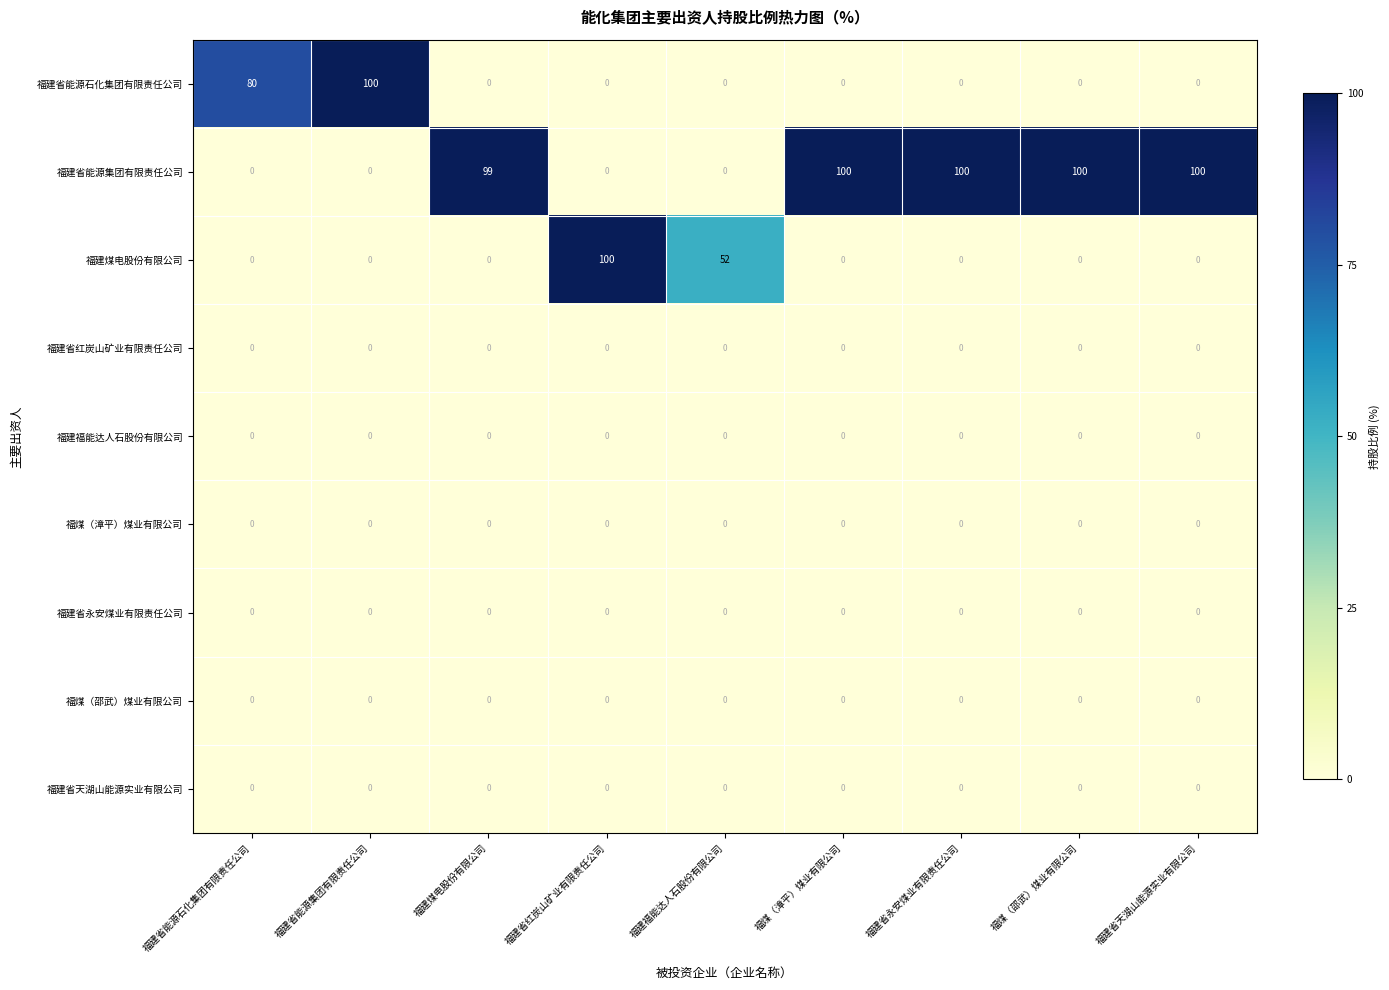

What is the maximum value shown in the chart?

100